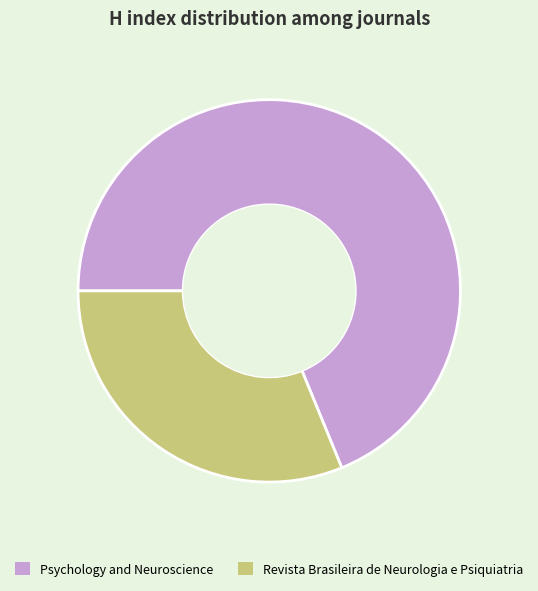

The Revista Brasileira de Neurologia e Psiquiatria slice represents 44% of the pie. True or false?

False